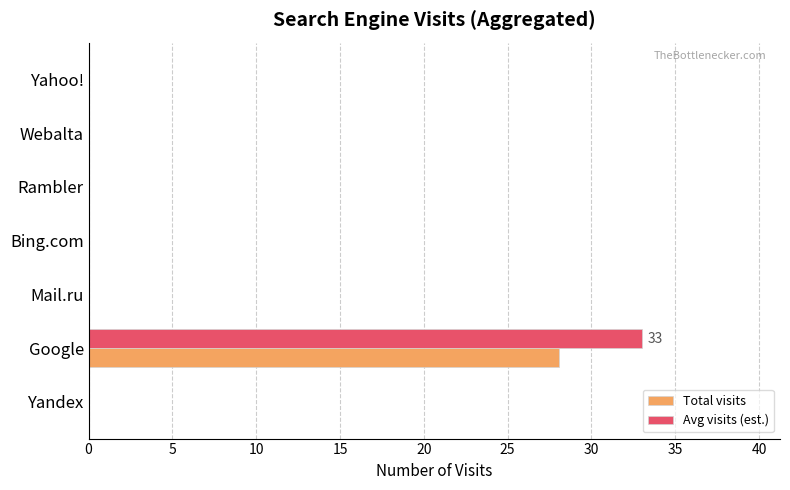

List the series in order of their overall mean, lowest first.

Avg visits (est.), Total visits